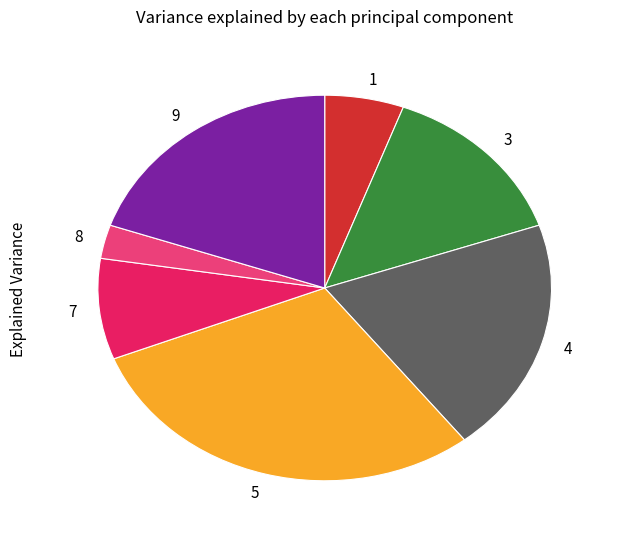

Between 8 and 7, which is larger?

7